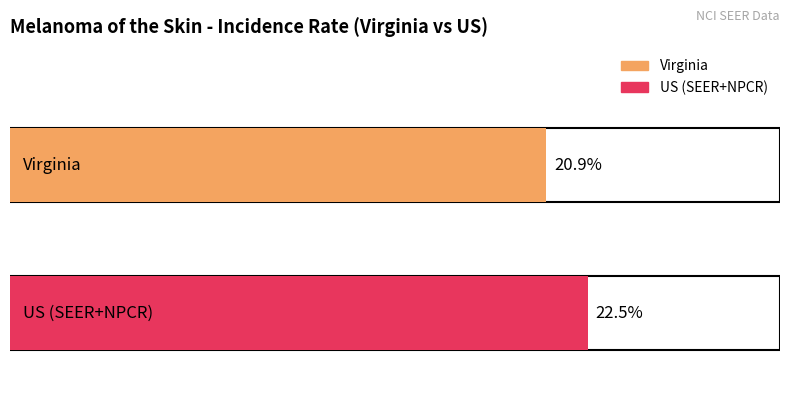

What is the sum of the values at Virginia and US (SEER+NPCR)?

43.4